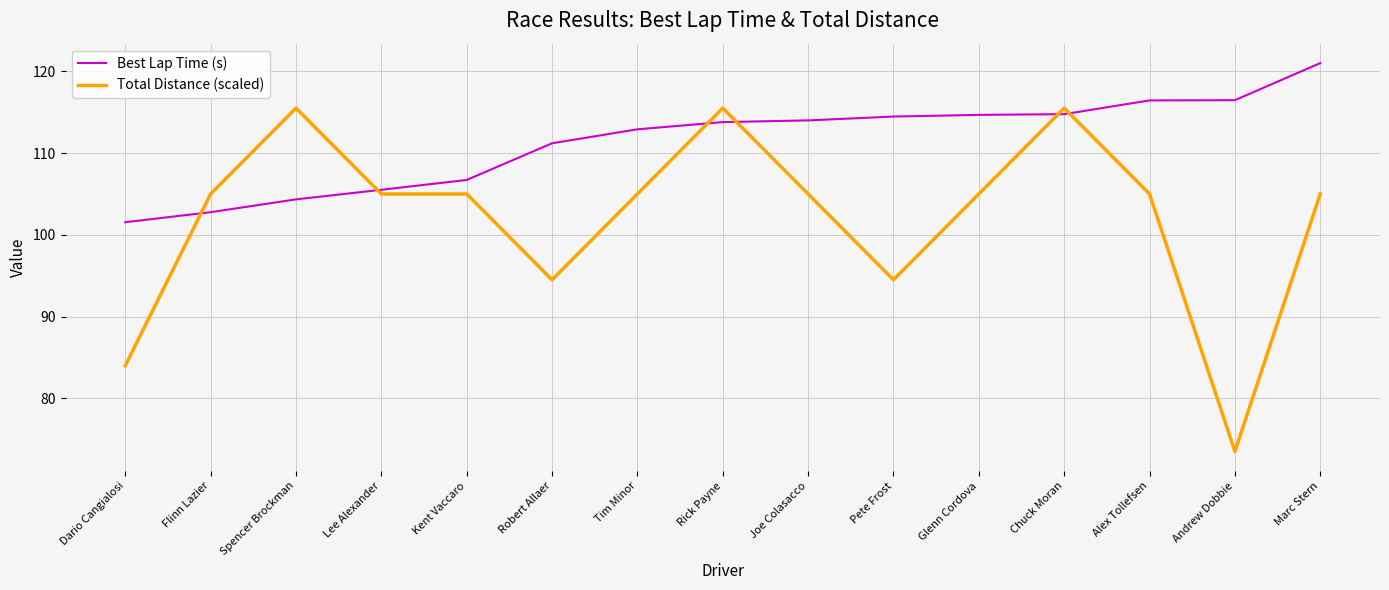

Is it true that Best Lap Time (s) equals 104.3 at Spencer Brockman?

True